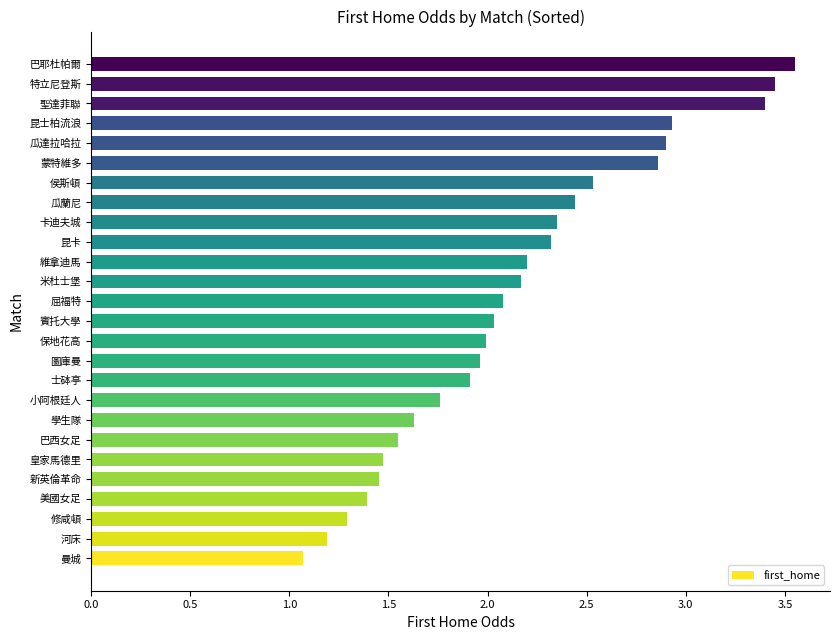

The value at 河床 is 1.2. True or false?

True